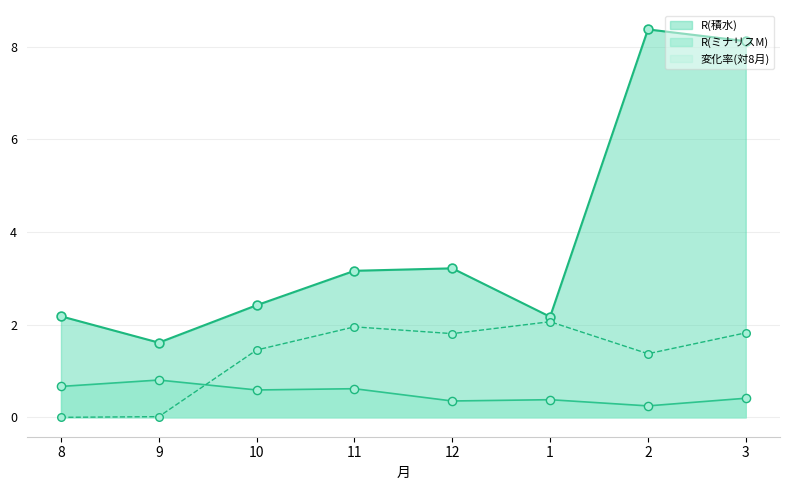

What are all the series names shown in the legend?

R(積水), R(ミナリスM), 変化率(対8月)